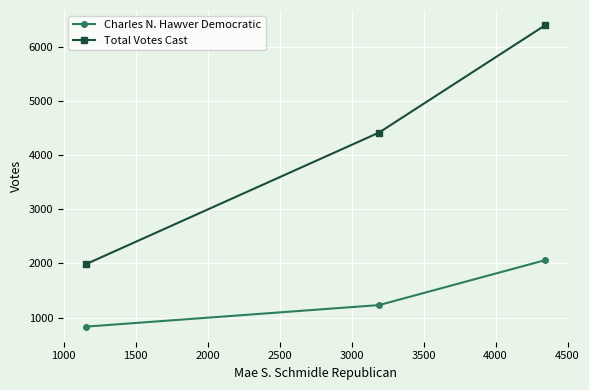

What are all the series names shown in the legend?

Charles N. Hawver Democratic, Total Votes Cast